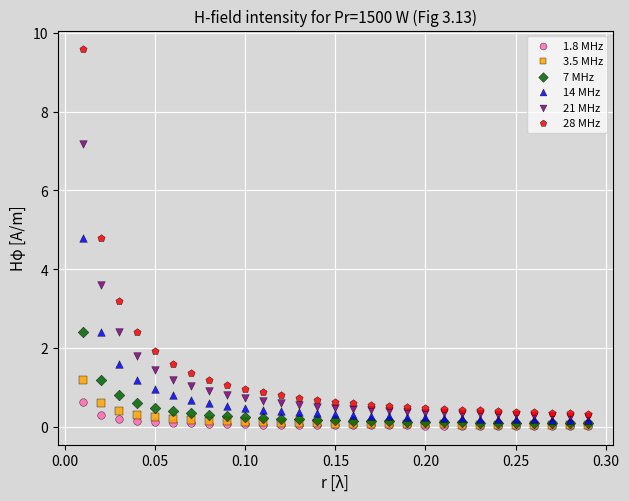

Across all series, what Y value is closest to 4?

3.6